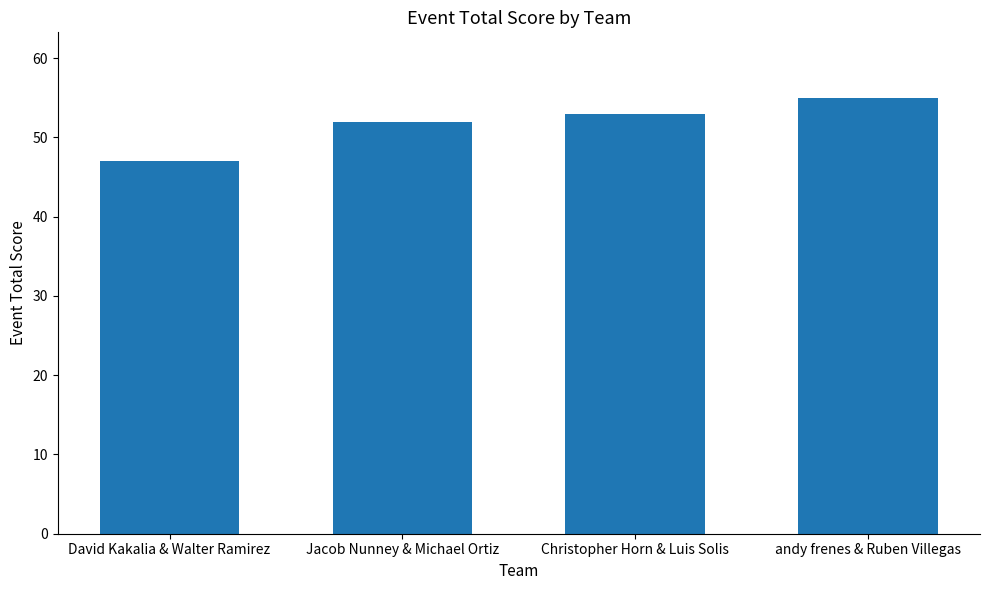

Is it true that the value at Jacob Nunney & Michael Ortiz is 52?

True